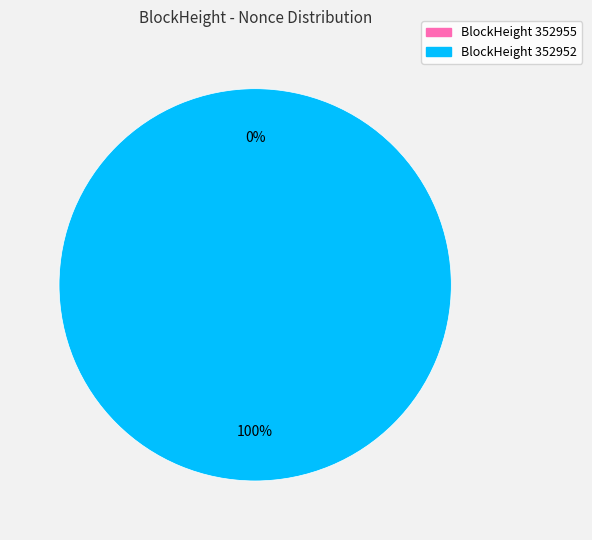

What is the total percentage of 352952 and 352955?

100.0%